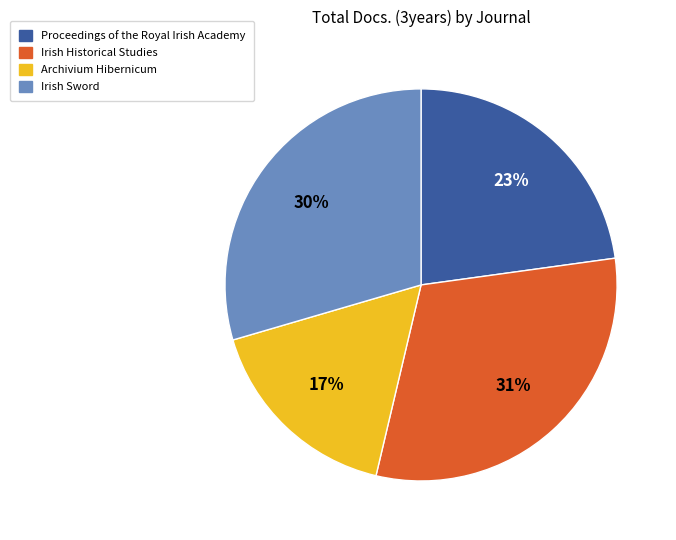

To the nearest percent, what portion does Archivium Hibernicum represent?

17%